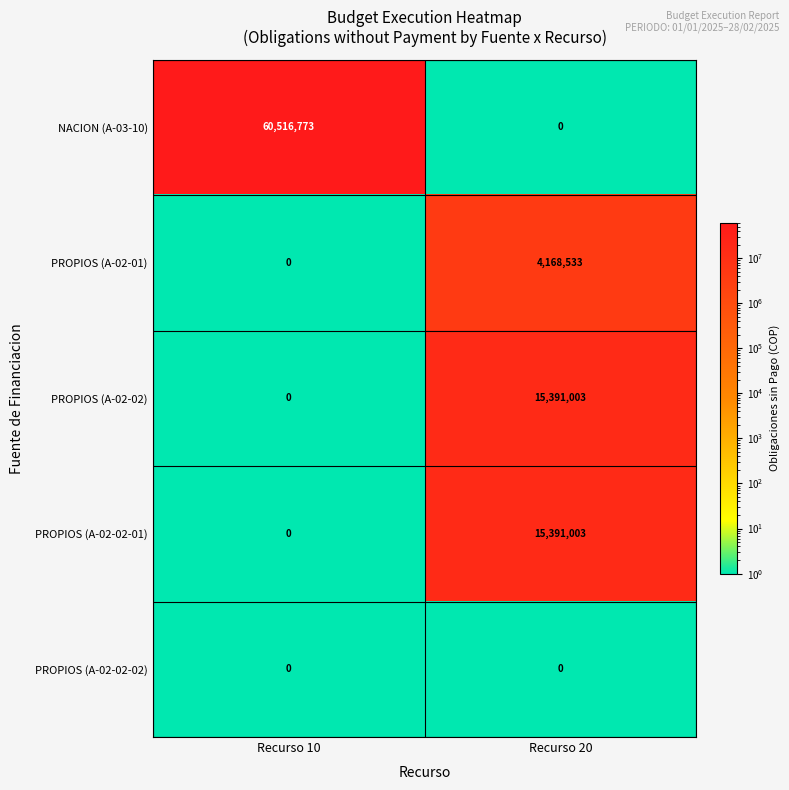

Reading left to right, extract all data points from this chart.

NACION (A-03-10): 60516773	0
PROPIOS (A-02-01): 0	4168533
PROPIOS (A-02-02): 0	15391003
PROPIOS (A-02-02-01): 0	15391003
PROPIOS (A-02-02-02): 0	0